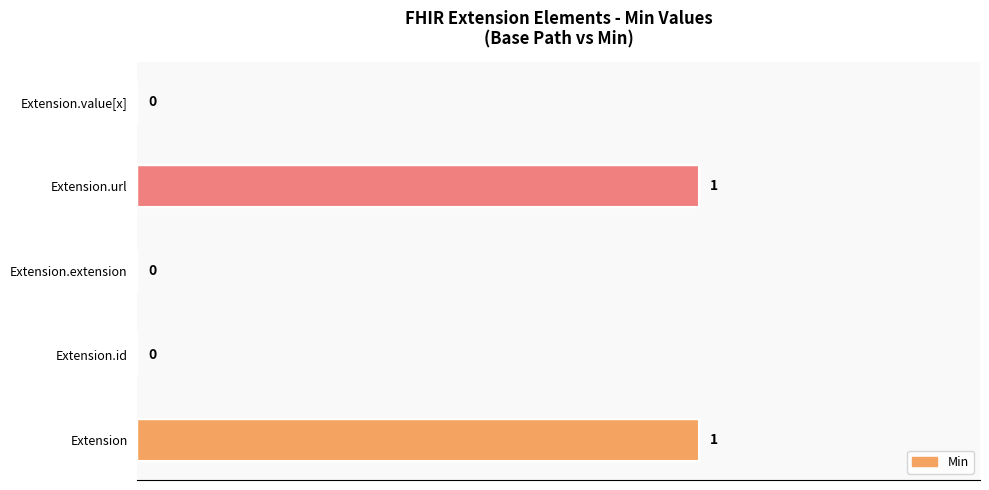

What is the change in value from Extension.extension to Extension.url?

+1